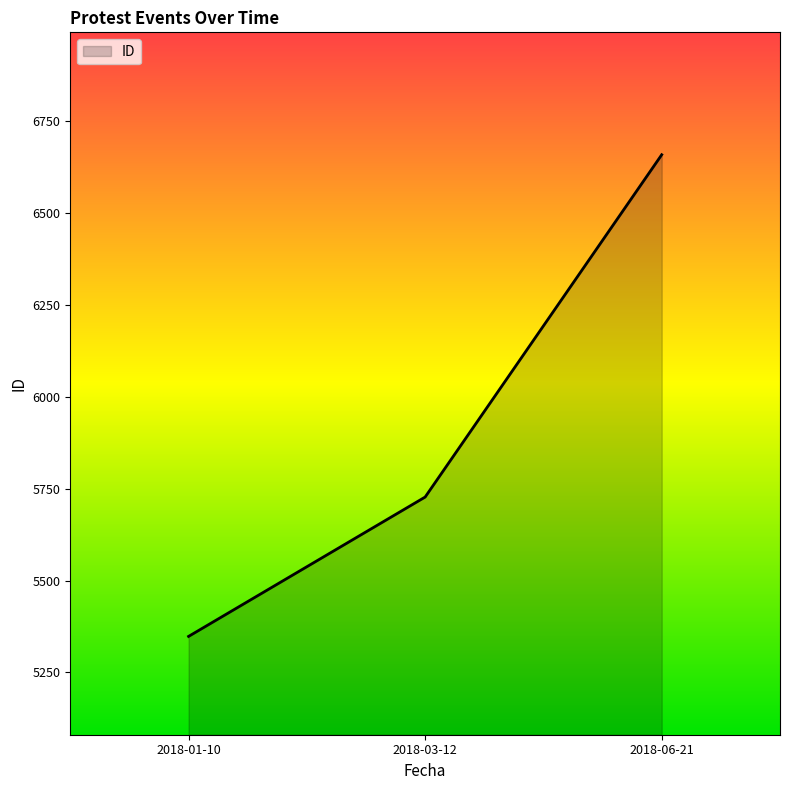

Reading left to right, list all the values displayed in this chart.

5348	5727	6658